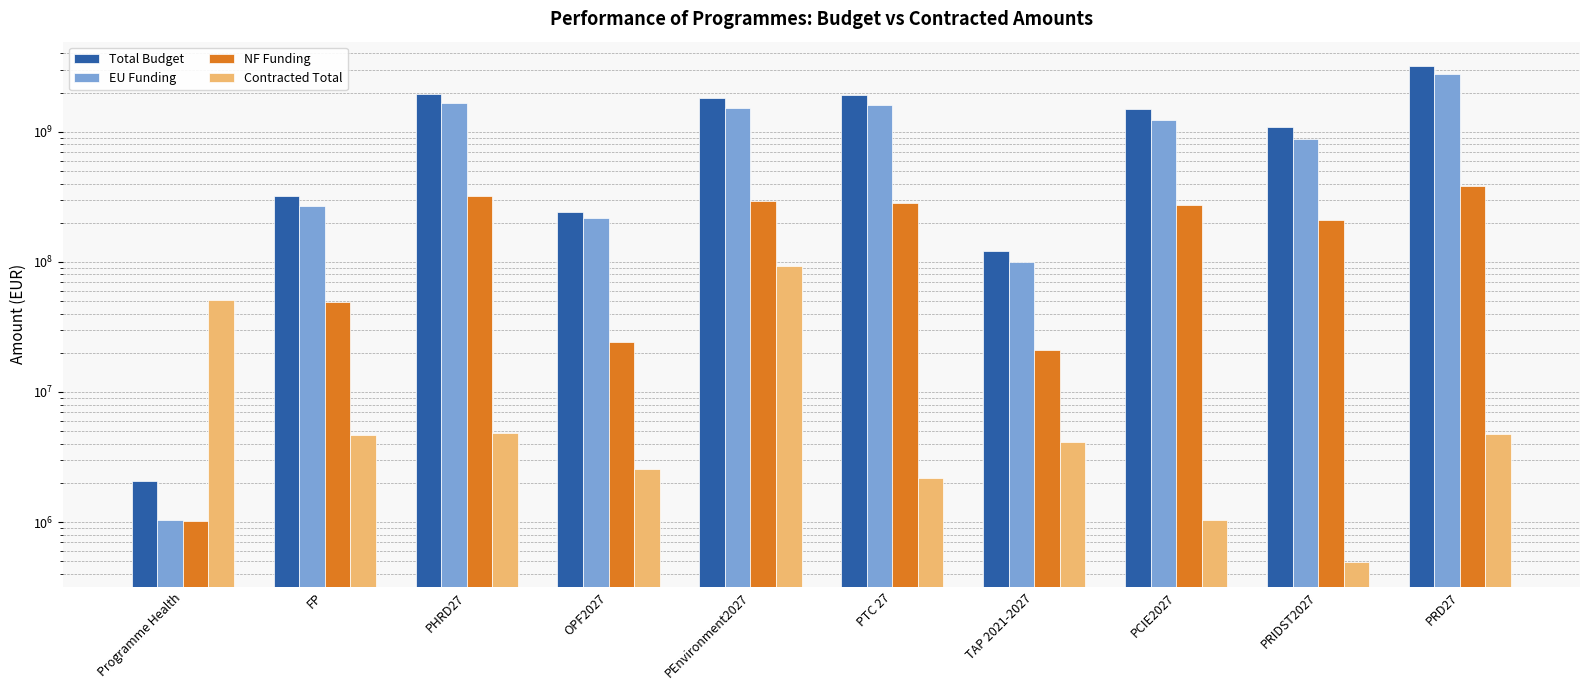

Rank the series at FP from highest to lowest value.

Total Budget, EU Funding, NF Funding, Contracted Total